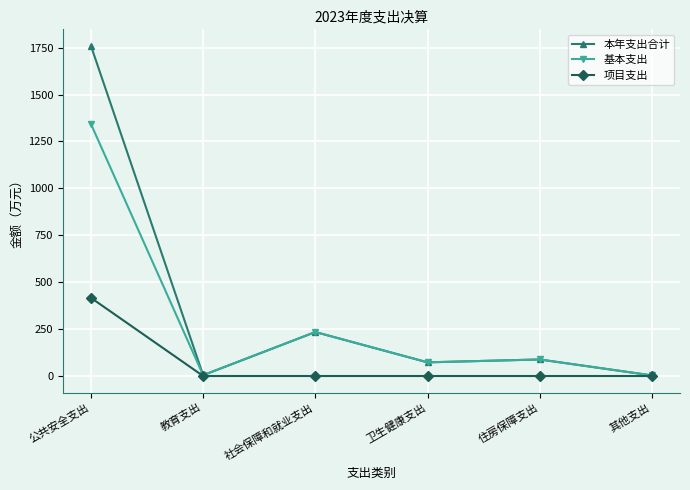

What is the maximum value shown in the chart?

1759.8